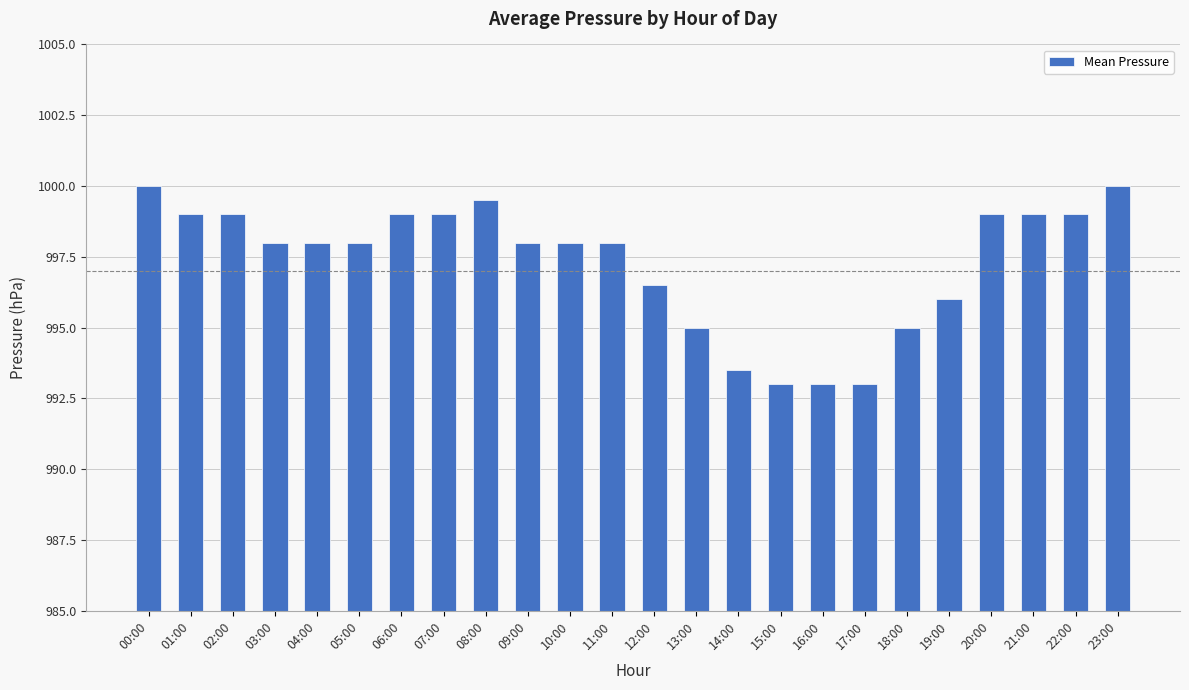

Does the chart contain any negative values?

No